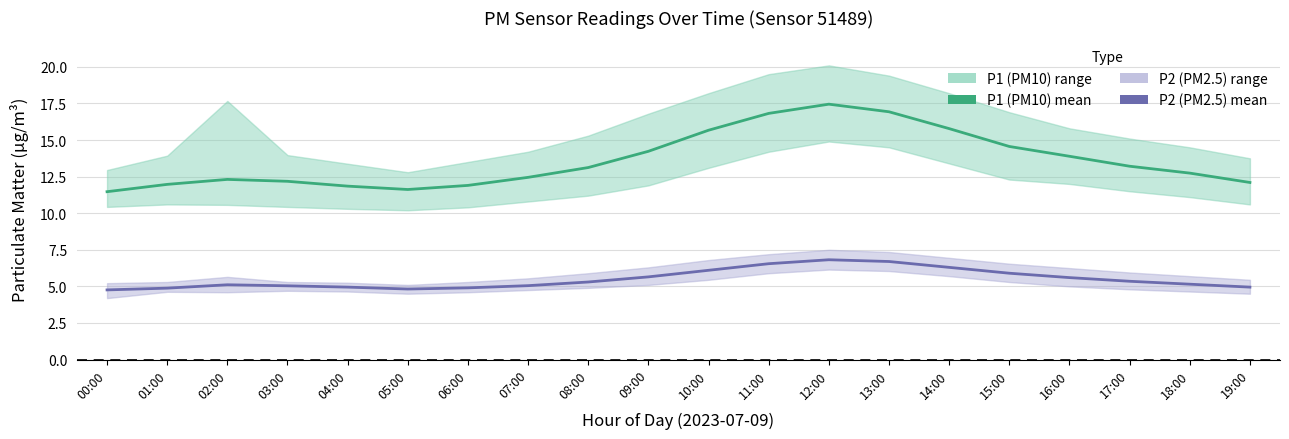

List the series in order of their overall mean, lowest first.

P2 (PM2.5) mean, P1 (PM10) mean